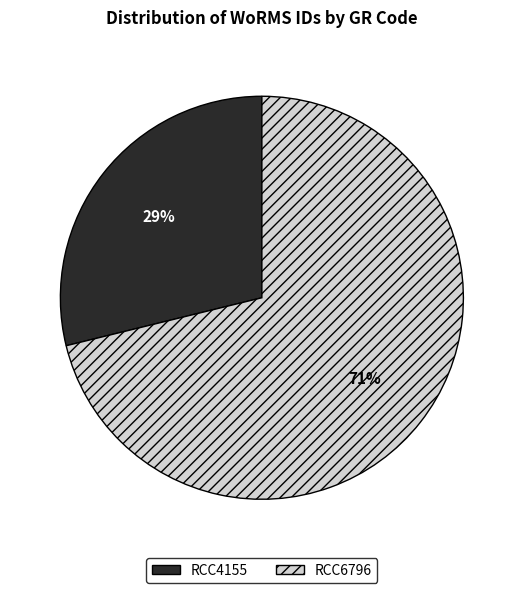

Is the sum of RCC4155 and RCC6796 greater than half?

Yes